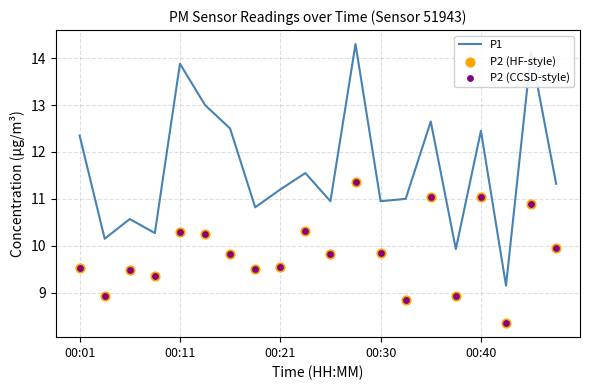

Is it true that P1 equals 11.2 at 00:21?

True